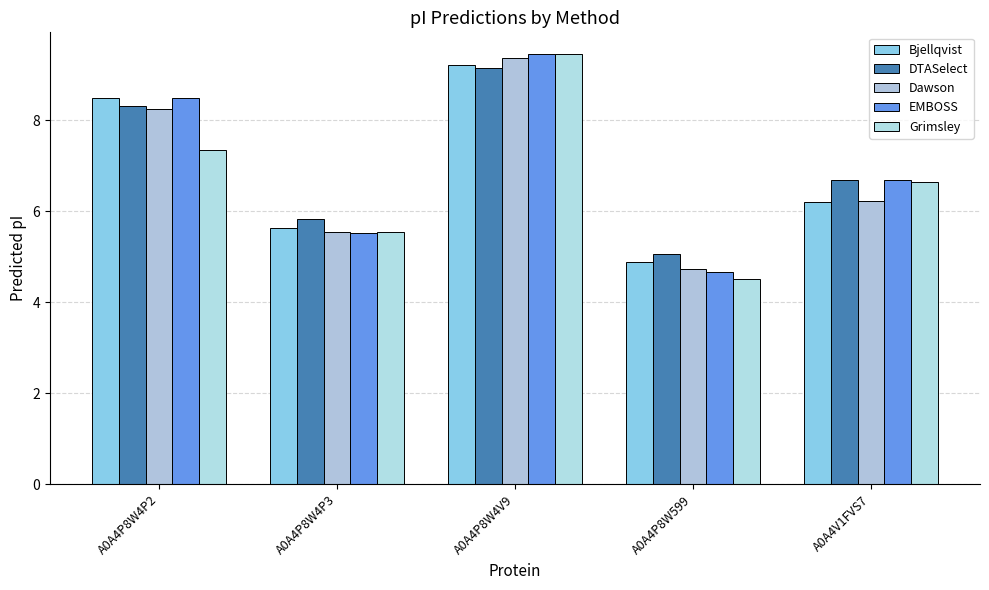

Which series has the largest range (max minus min)?

Grimsley